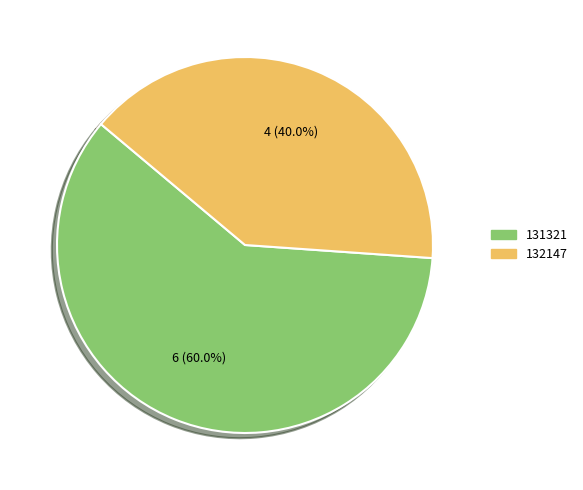

To the nearest percent, what percentage of the pie is 131321?

60%